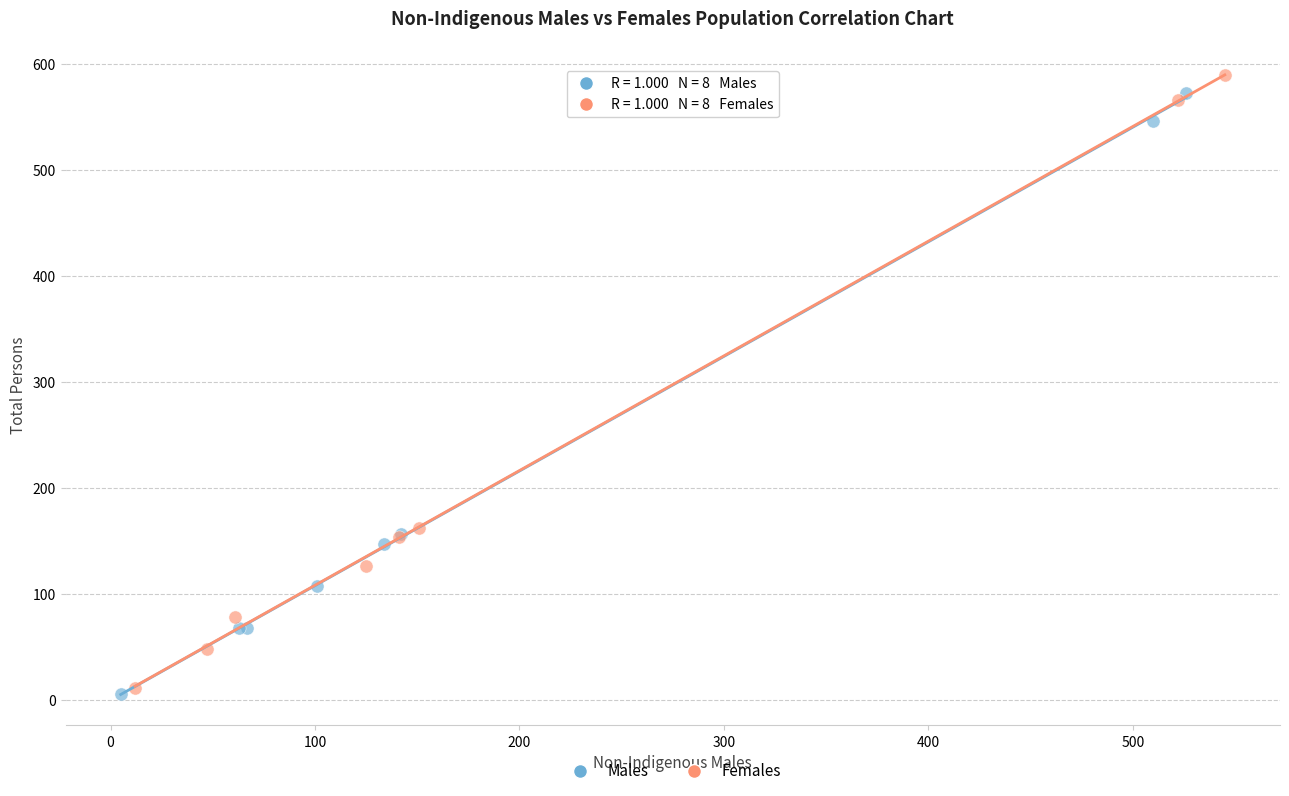

Which series has the largest Y range (max minus min)?

Females